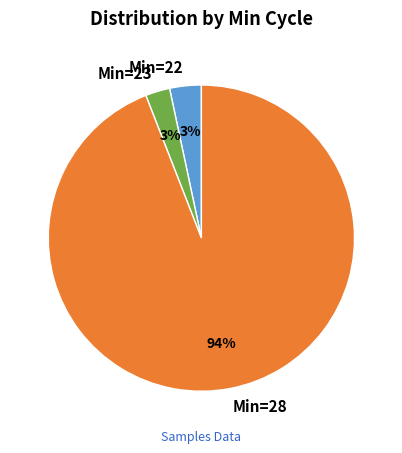

To the nearest percent, what is the average slice percentage?

33%